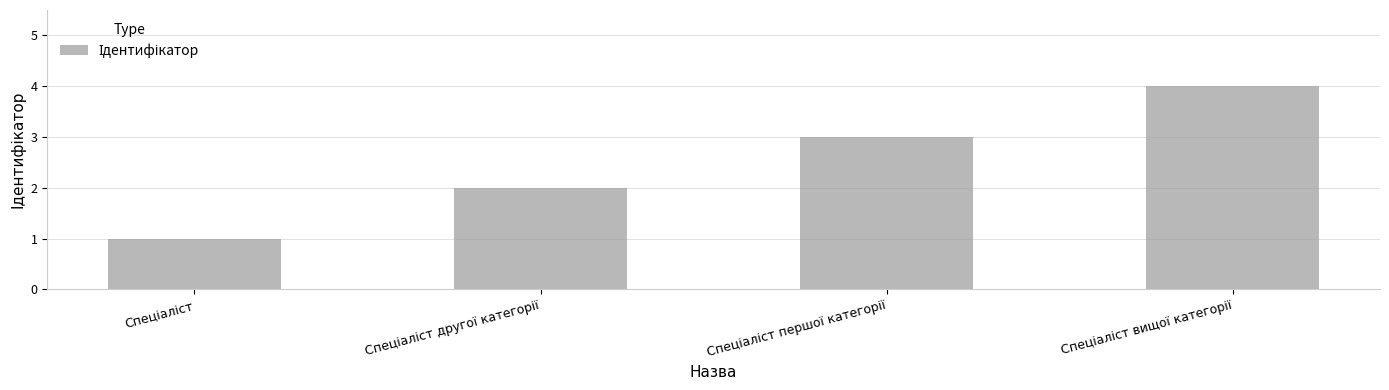

What is the difference between the second highest and minimum values?

2